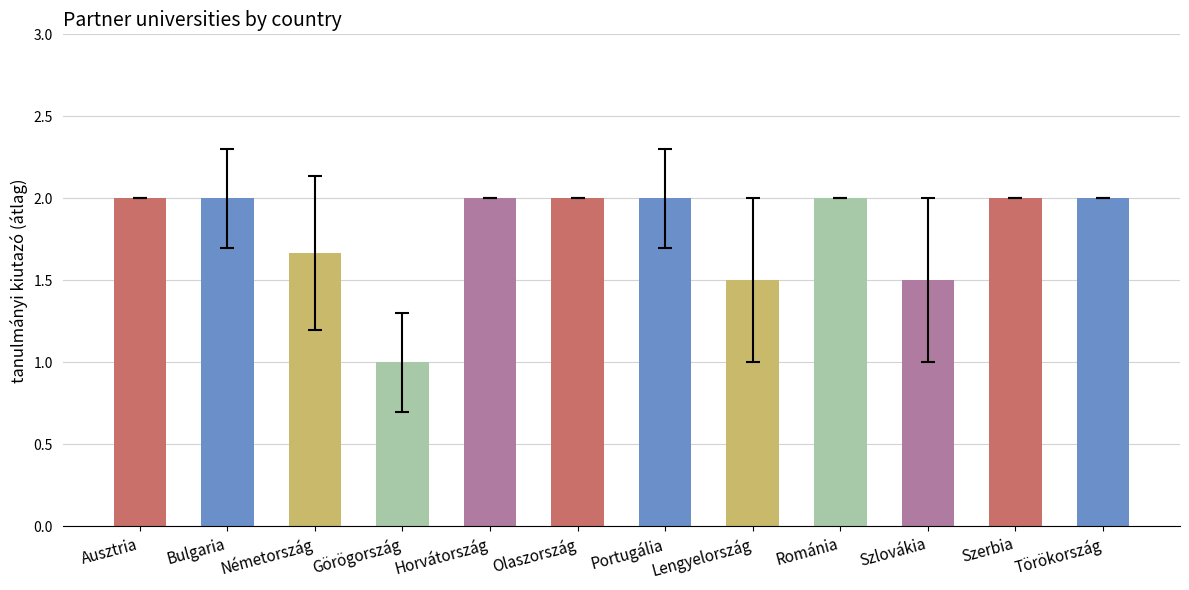

What position from the left is Románia?

9